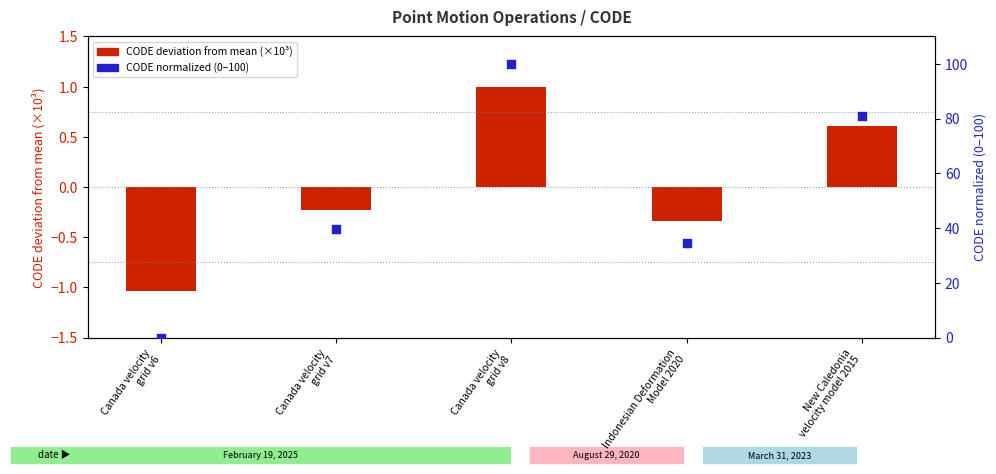

Which series has the largest Y range (max minus min)?

CODE (normalized 0–100)